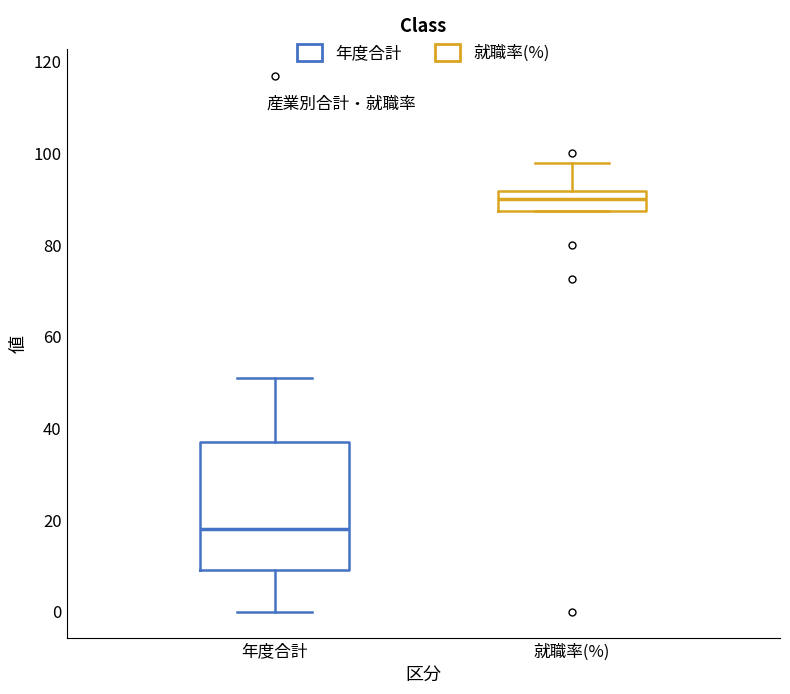

Where does the upper whisker of the box for 年度合計 end on the y-axis? The values are not printed on the chart, so give them approximately, as read against the axis.

52